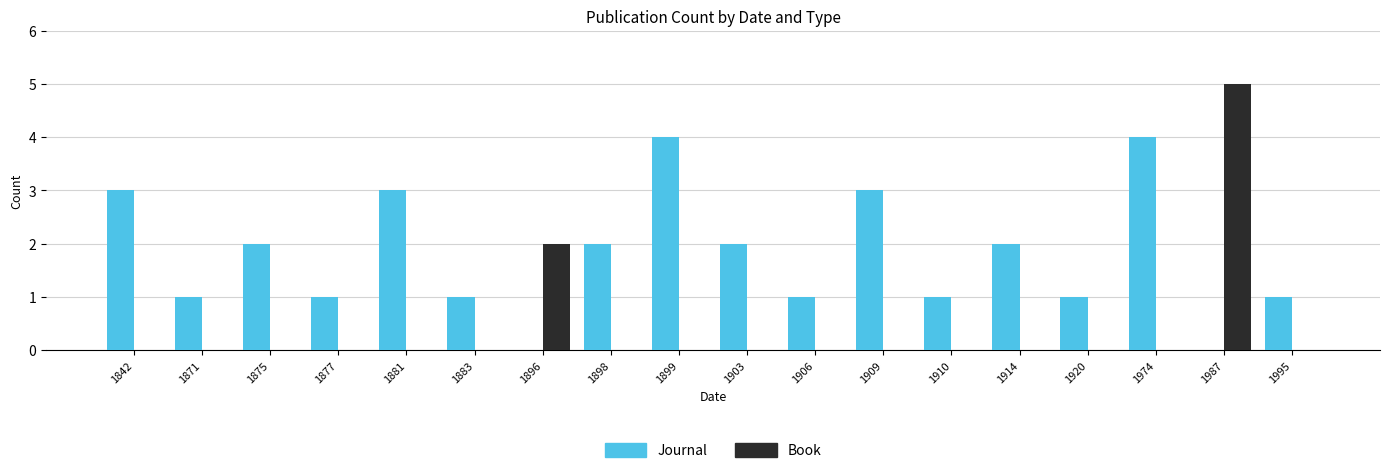

Is it true that Journal equals 1 at 1877?

True